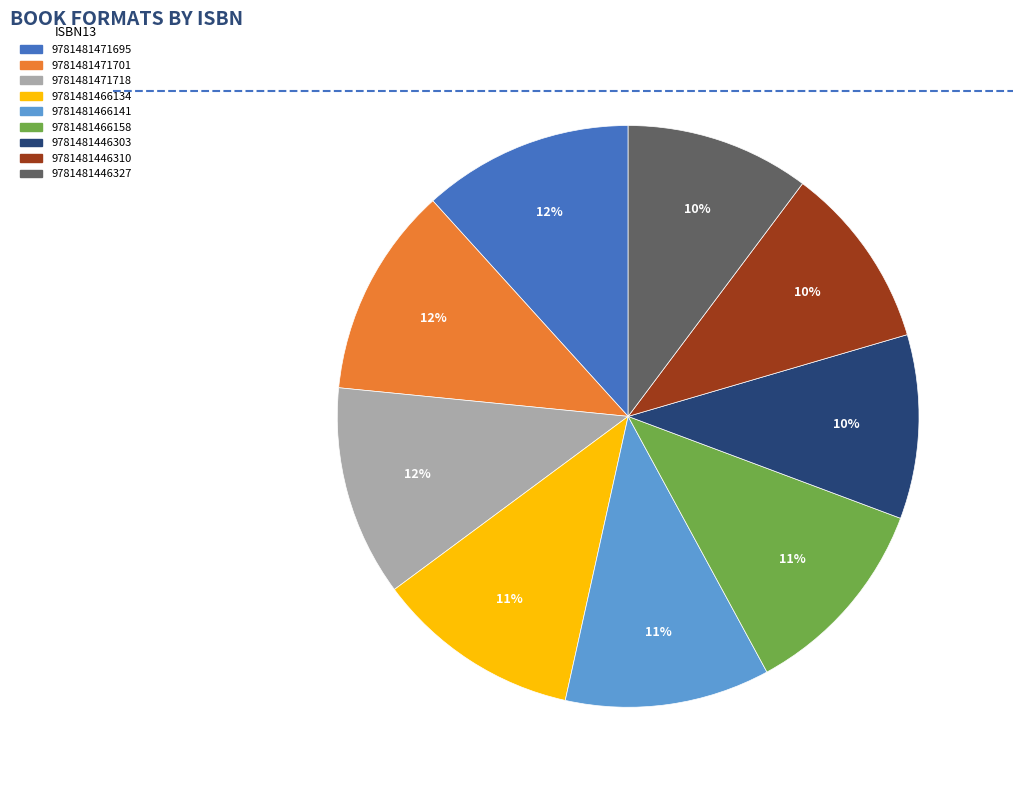

True or false: 9781481471701 accounts for 23% of the total.

False